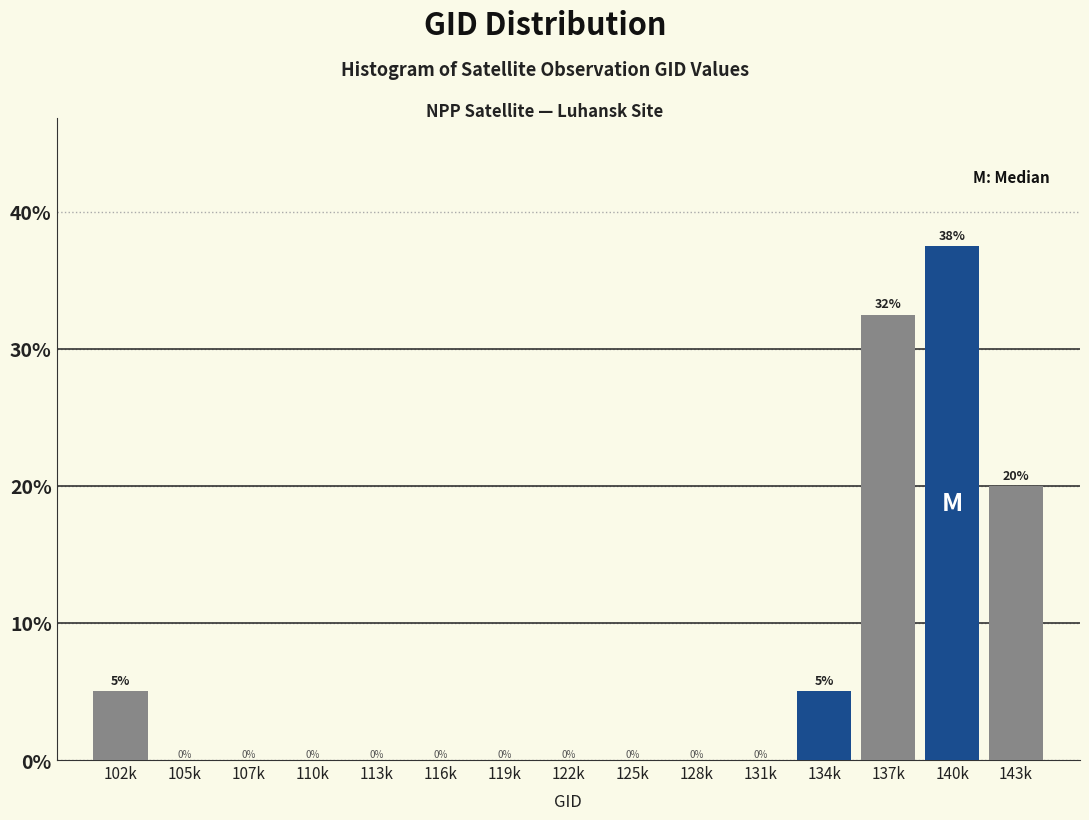

What is the sum of all values?

100.0